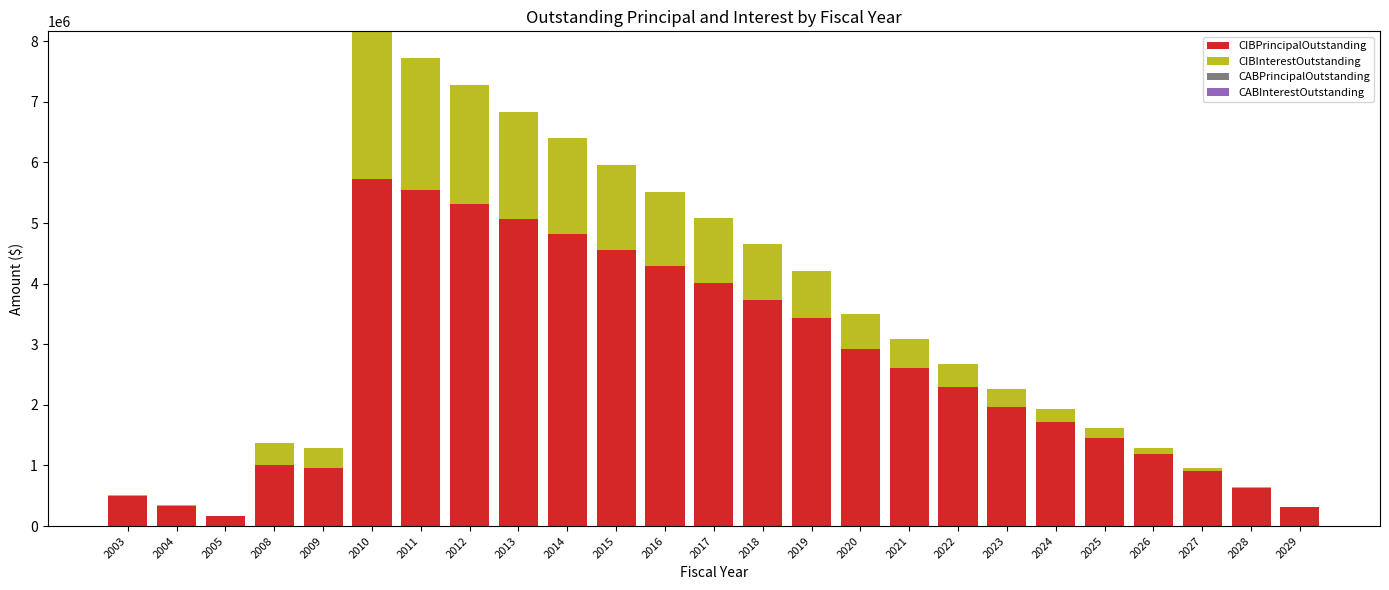

At which category is the sum across all series the highest?

2010